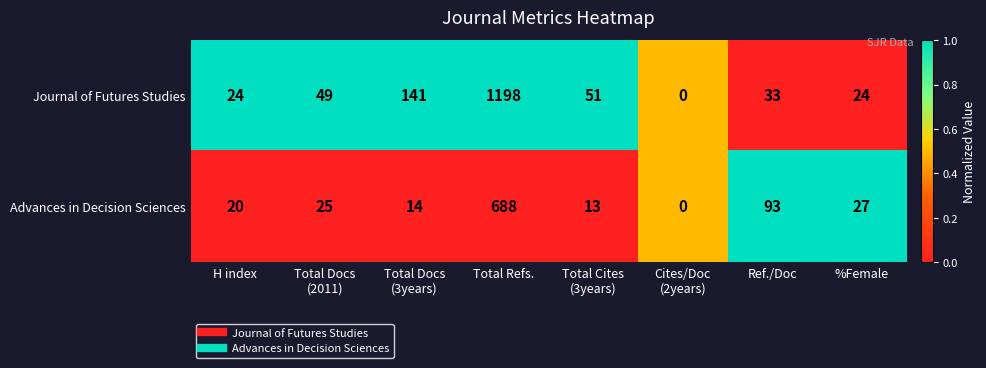

Reading right to left, transcribe all the data shown in this chart.

Journal of Futures Studies: 24	33	0	51	1198	141	49	24
Advances in Decision Sciences: 27	93	0	13	688	14	25	20